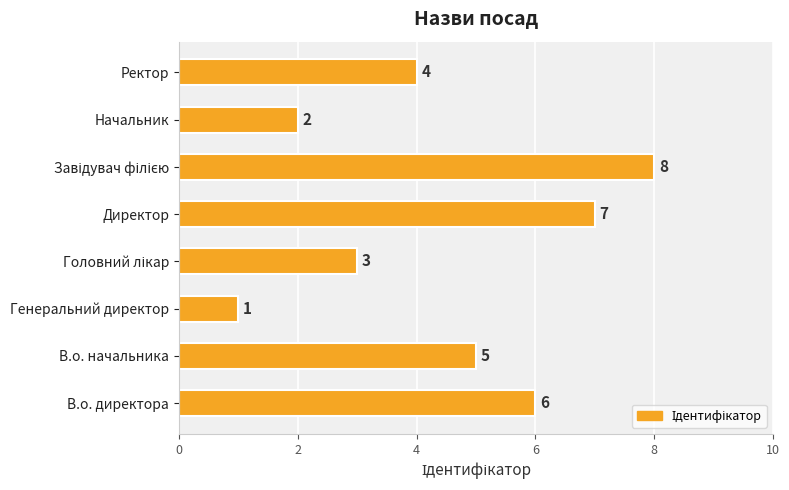

What is the sum of all values?

36